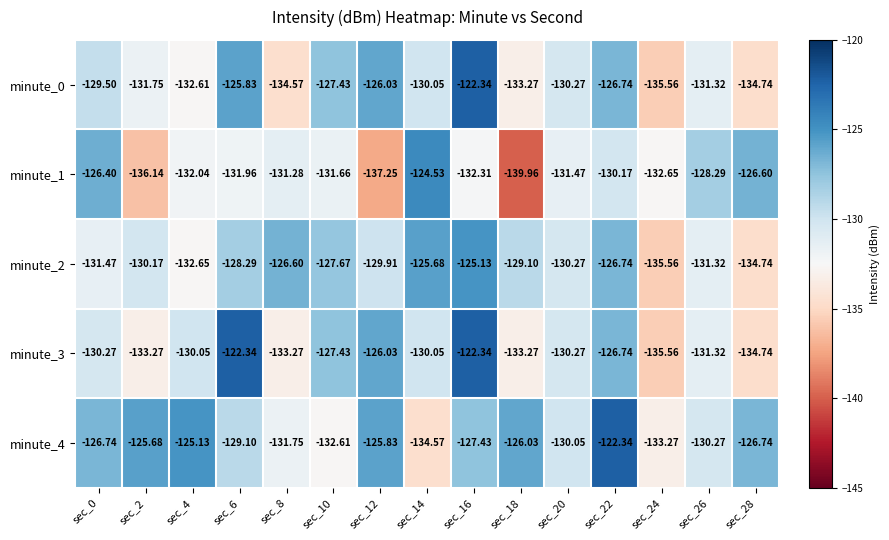

Is the value of minute_3 at sec_2 greater than the value of minute_2 at sec_8?

No